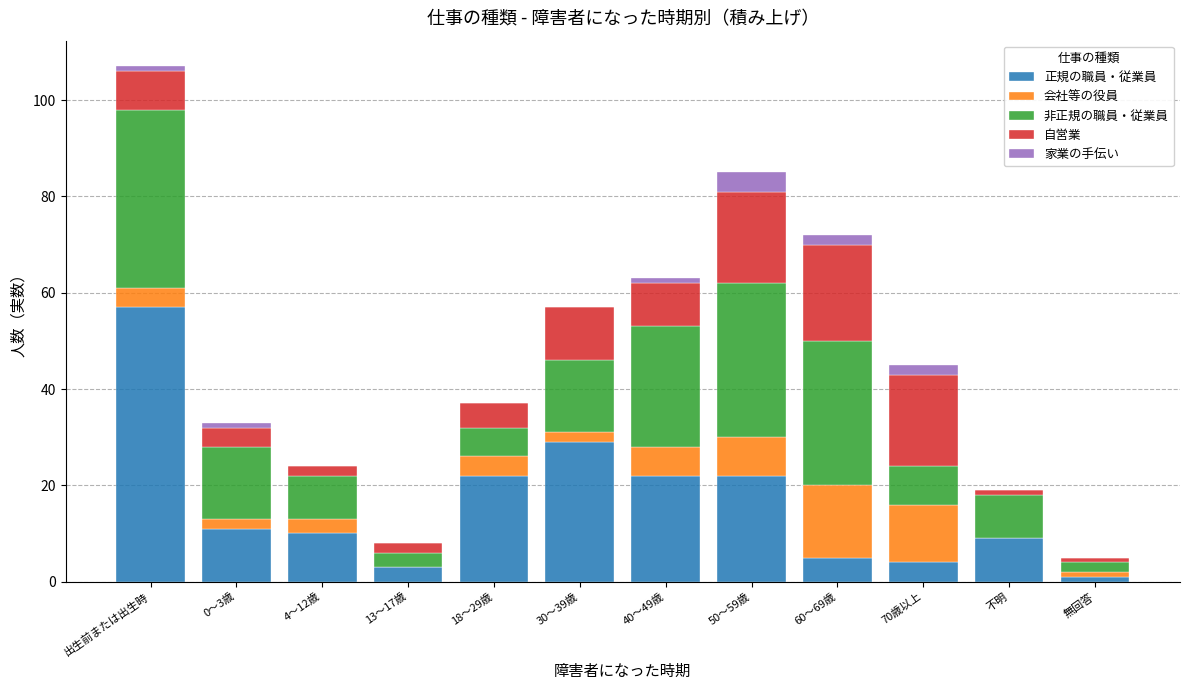

What is the sum of all 正規の職員・従業員 values?

195